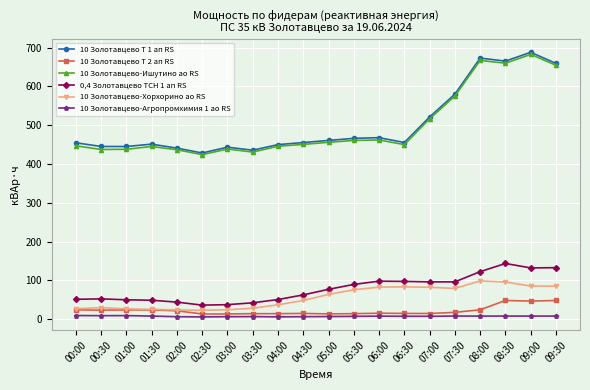

How many series are shown in this chart?

6